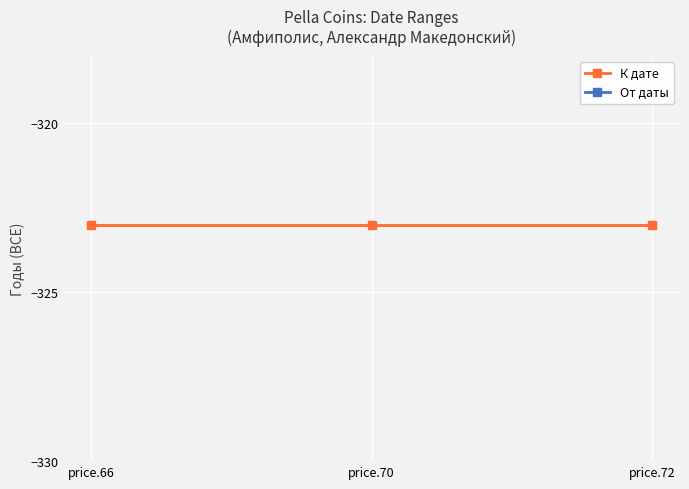

What is the sum of the От даты values at price.66 and price.70?

-672